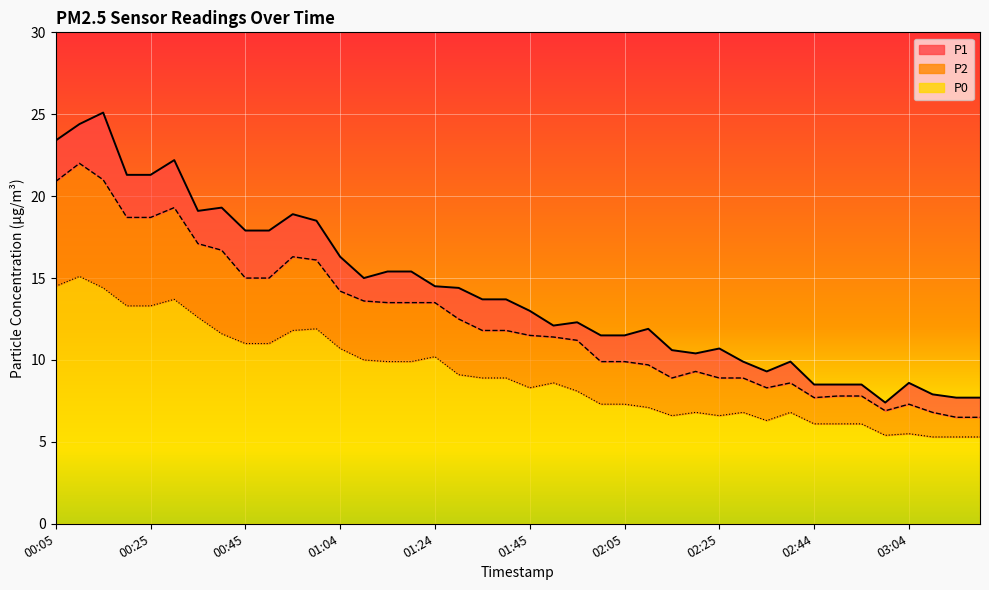

At which label does P0 first exceed 8?

00:05